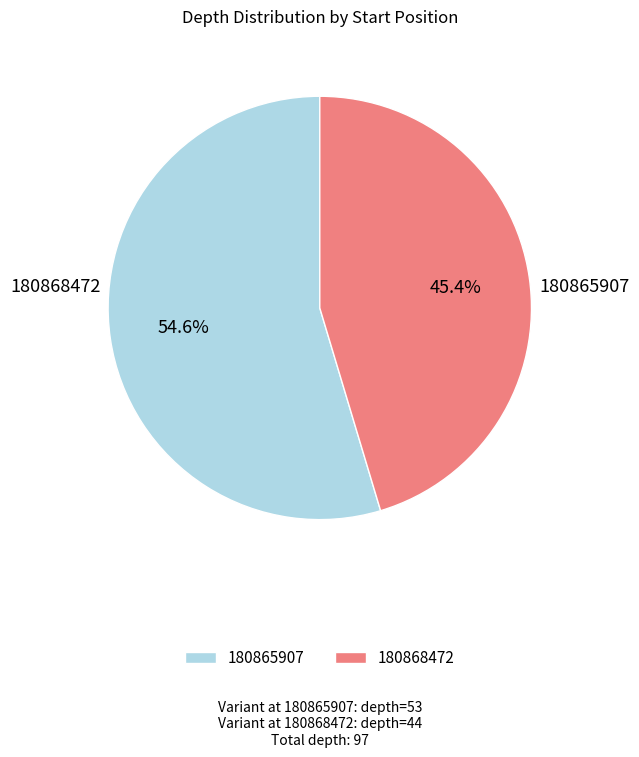

True or false: 180865907 accounts for 55% of the total.

True